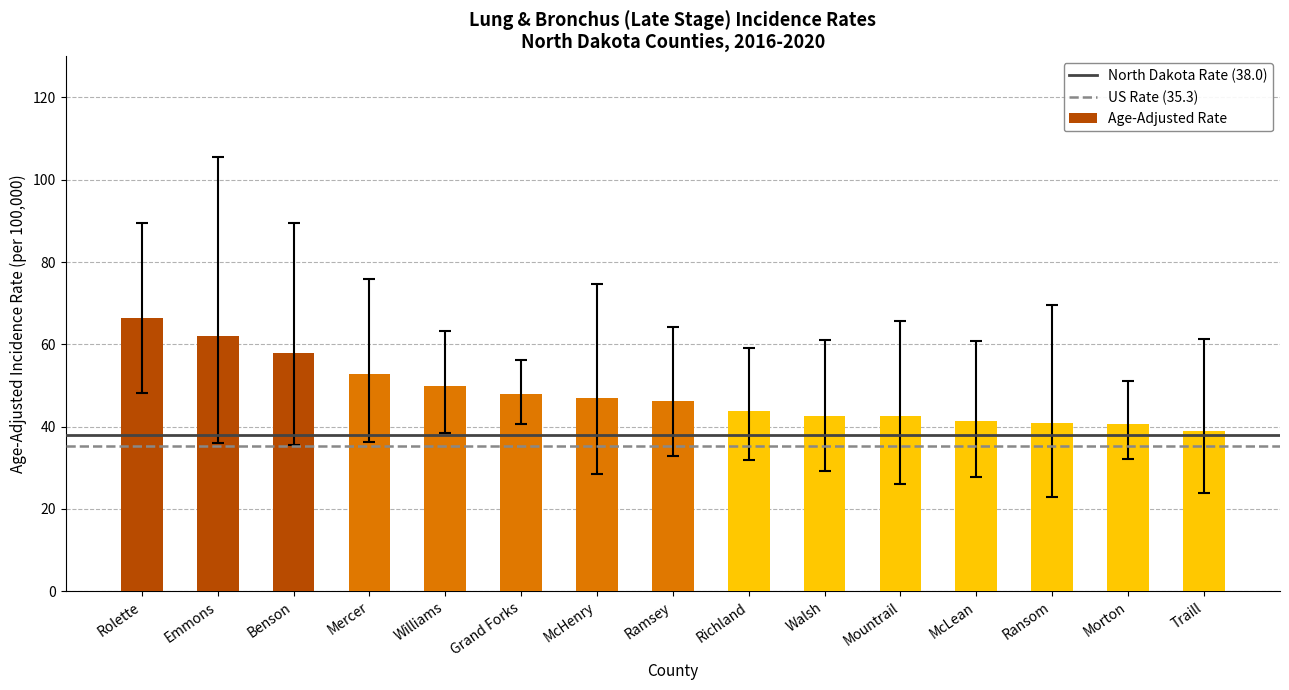

How many data points does each series have?

15